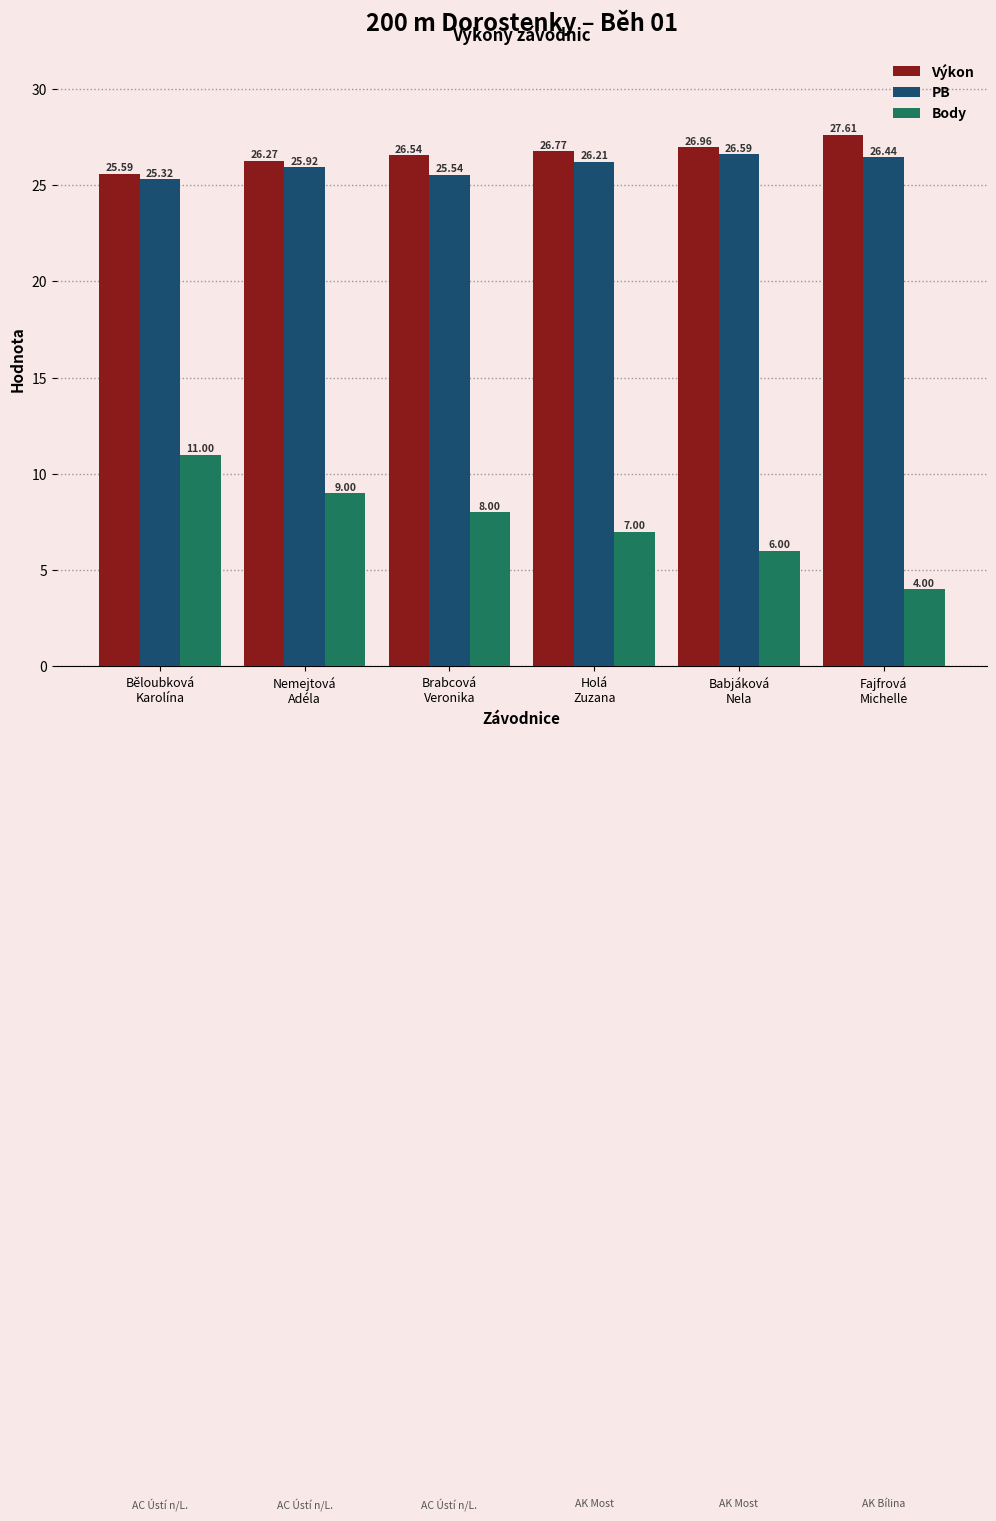

At which label is Výkon closest to 26?

Nemejtová
Adéla